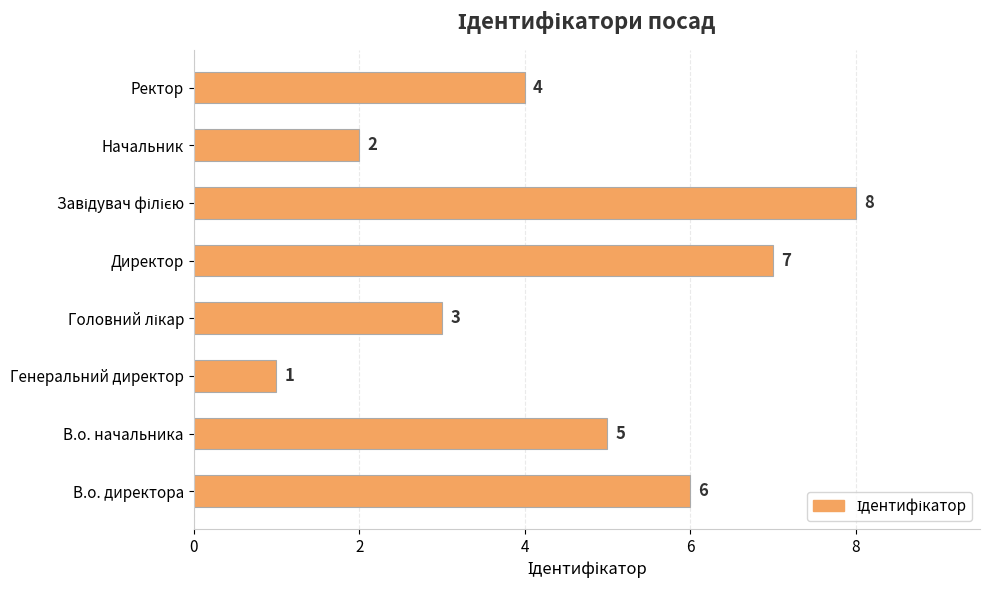

What is the sum of all values?

36